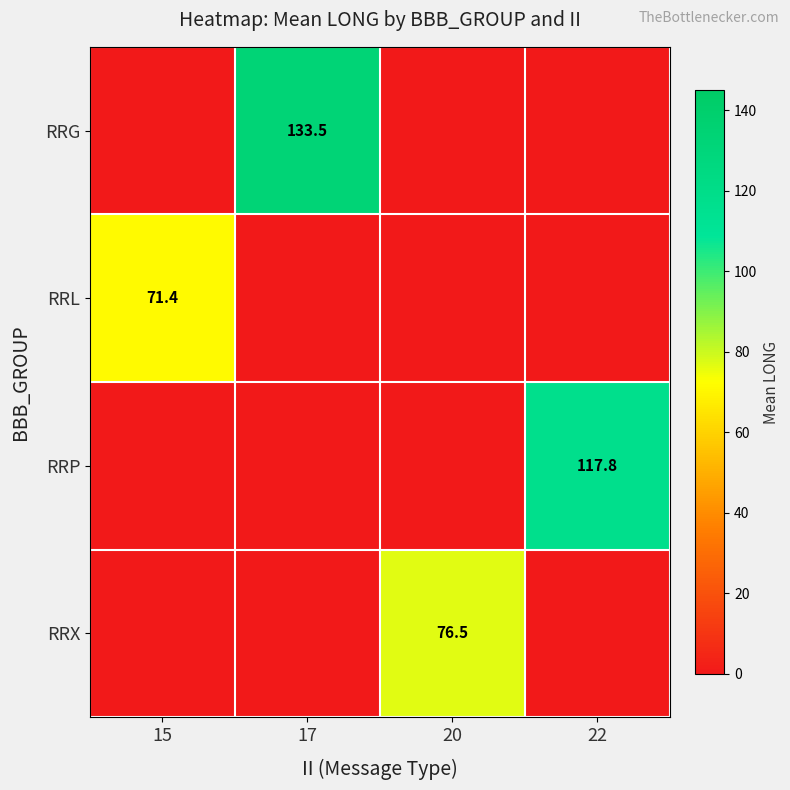

At how many categories does at least one series exceed 58?

4